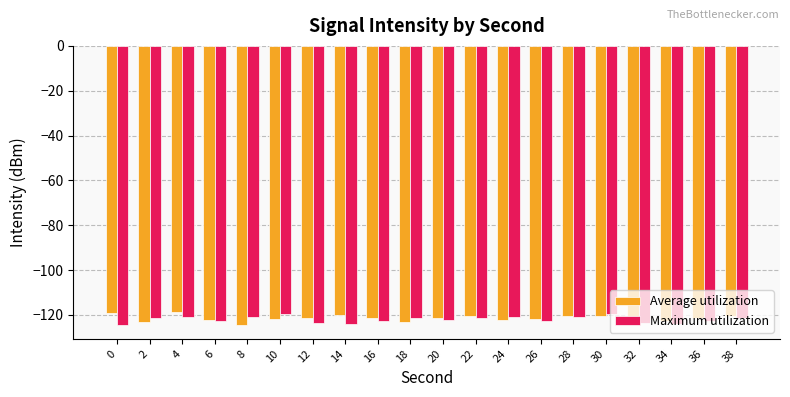

At 2, list the series in order from largest to smallest.

Maximum utilization, Average utilization